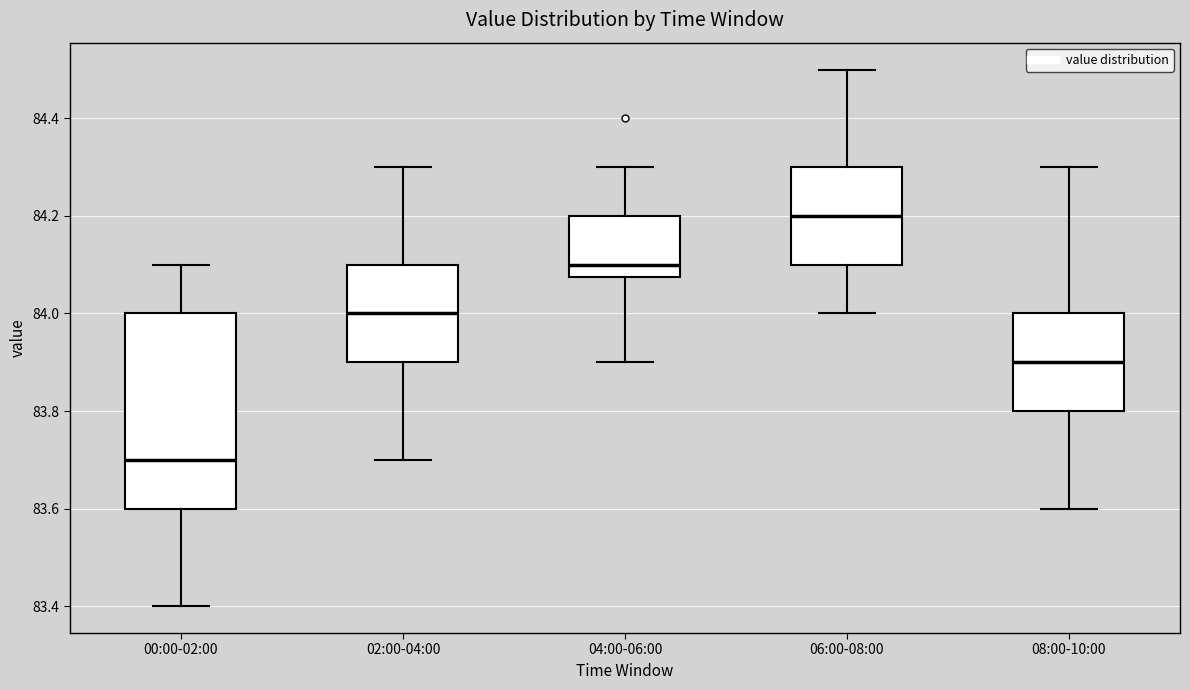

Reading left to right, read every box against the y-axis: the position of its median line, the range the box covers, and the ends of its whiskers. The values are not printed on the chart, so give them approximately, as read against the axis.

00:00-02:00: median 83.70, box 83.60 to 84.00, whiskers 83.40 to 84.10
02:00-04:00: median 84.00, box 83.90 to 84.10, whiskers 83.70 to 84.30
04:00-06:00: median 84.10, box 84.08 to 84.20, whiskers 83.90 to 84.30
06:00-08:00: median 84.20, box 84.10 to 84.30, whiskers 84.00 to 84.50
08:00-10:00: median 83.90, box 83.80 to 84.00, whiskers 83.60 to 84.30